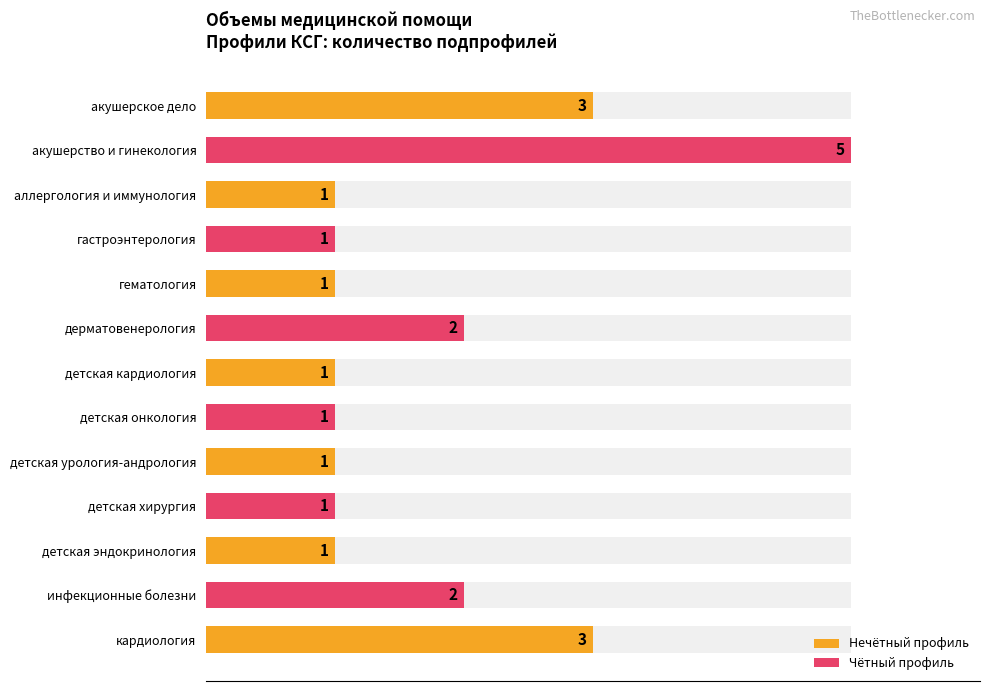

What value does the data have at детская онкология?

1